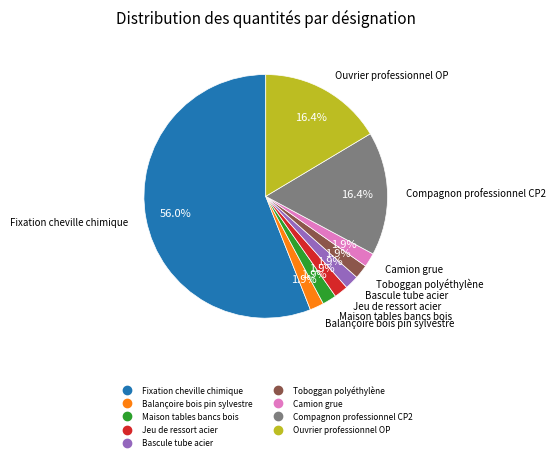

To the nearest percent, what percentage of the pie is Fixation cheville chimique?

56%